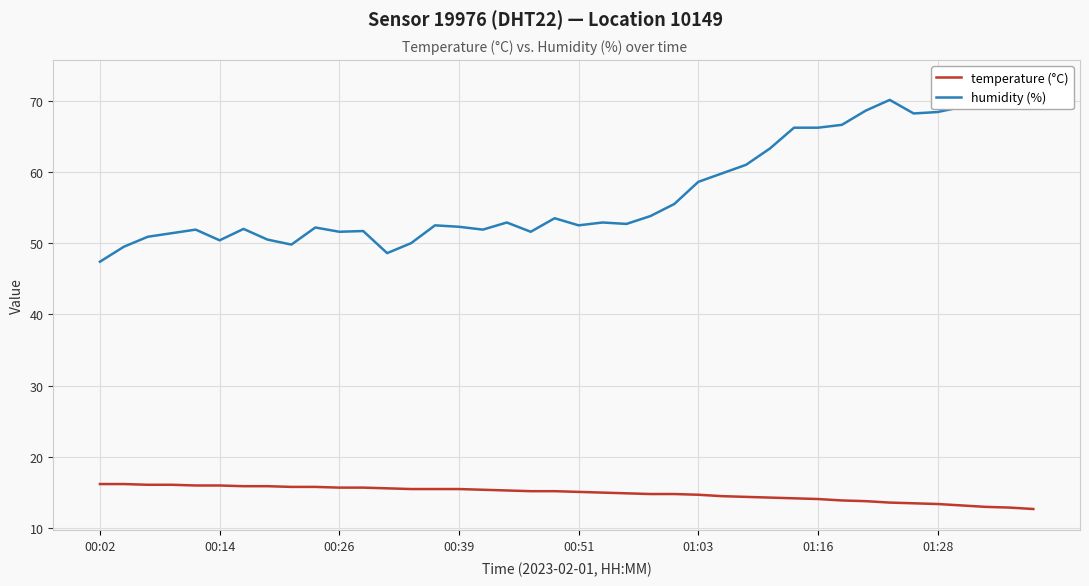

Does the chart display data point markers on the line(s)?

No